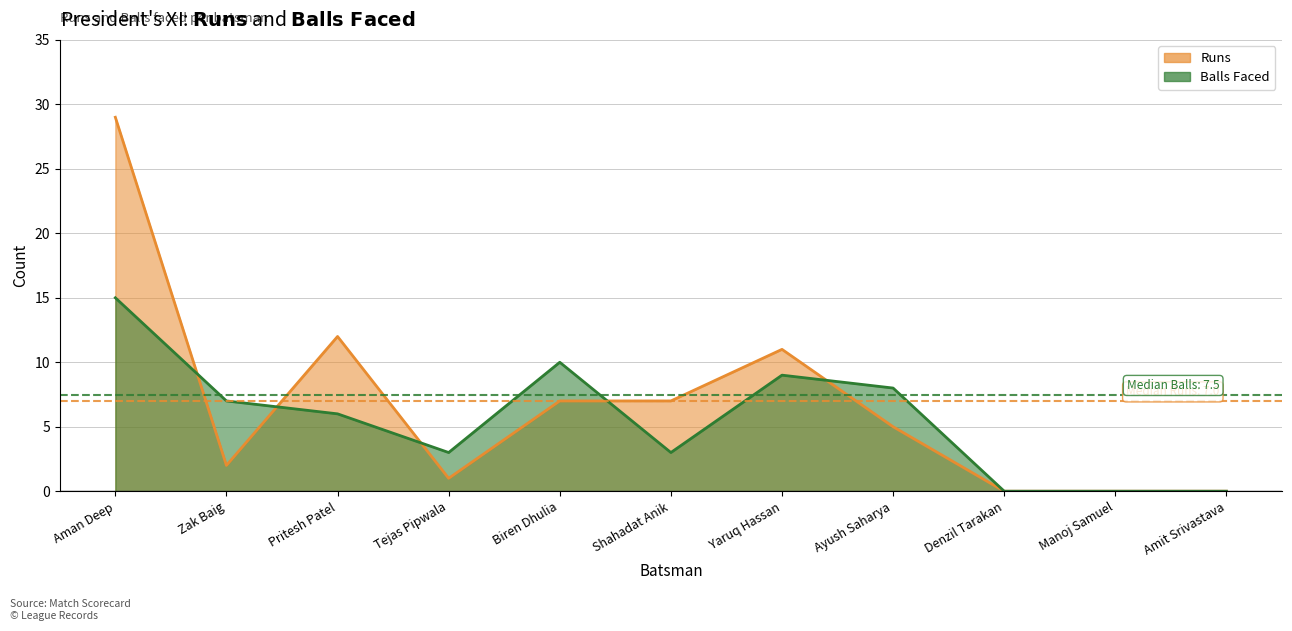

Does the chart have visible grid lines?

Yes